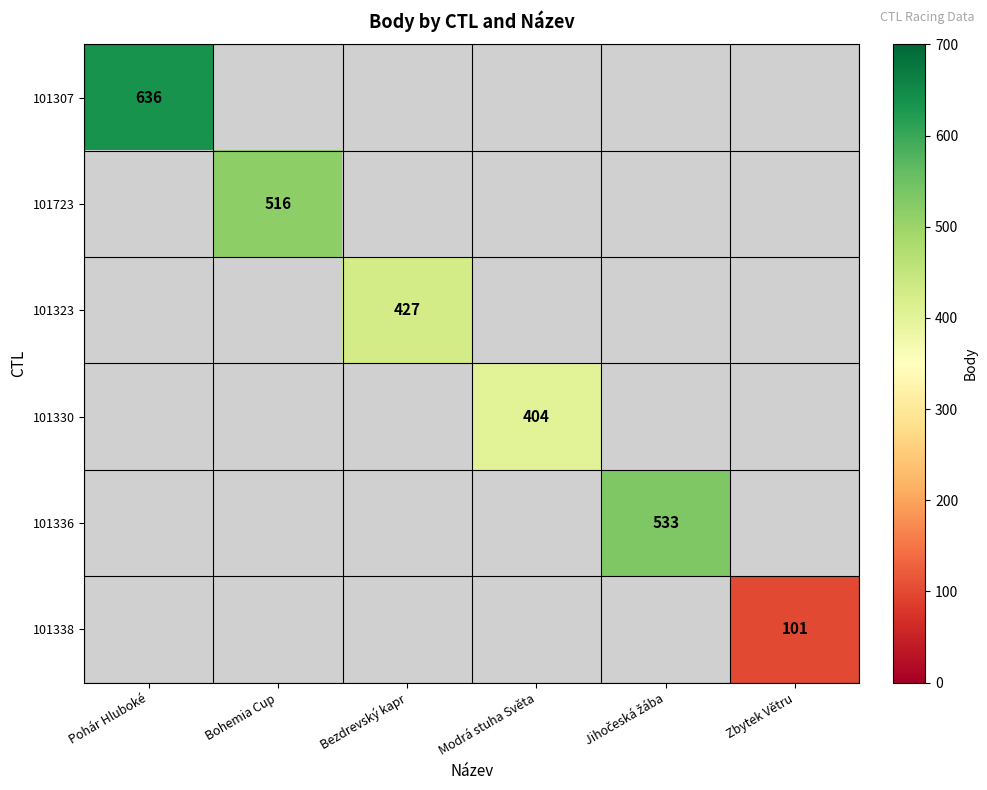

True or false: 101338 has a value of 29 at Zbytek Větru.

False